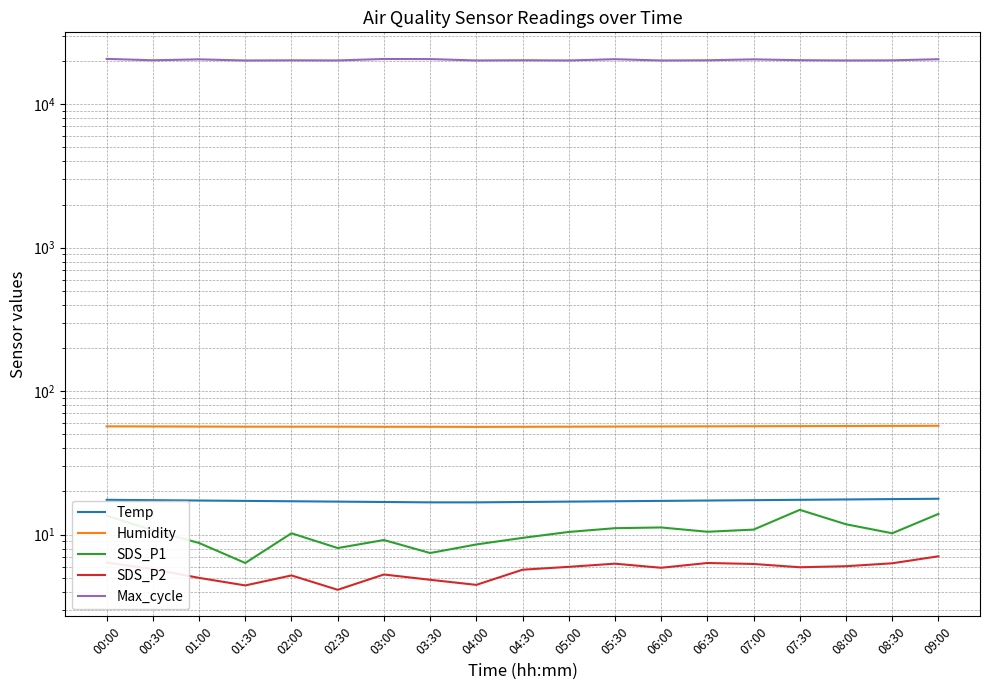

What is the difference between the Temp values at 04:30 and 08:30?

0.8